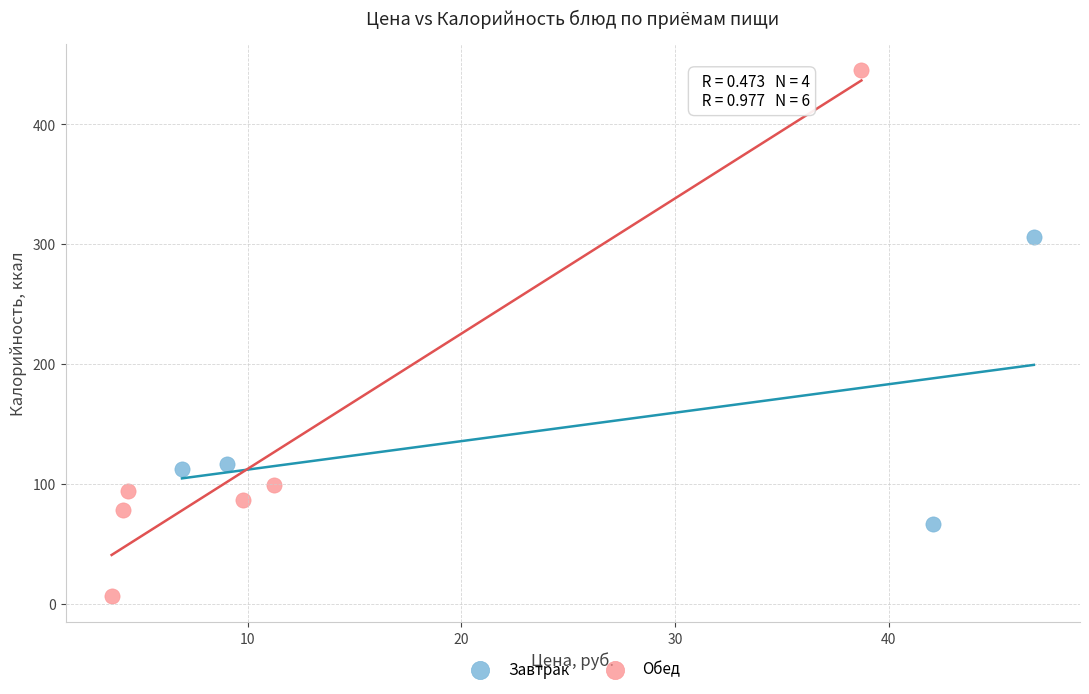

What are all the series names shown in the legend?

Завтрак, Обед